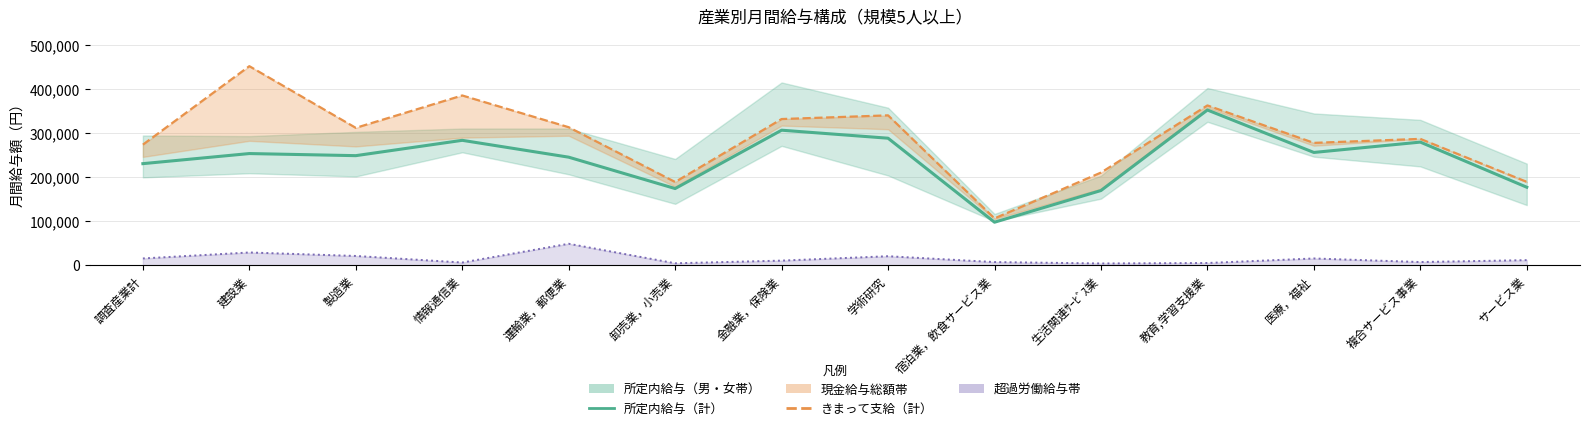

The value of きまって支給（計） at 医療，福祉 is 92721. True or false?

False